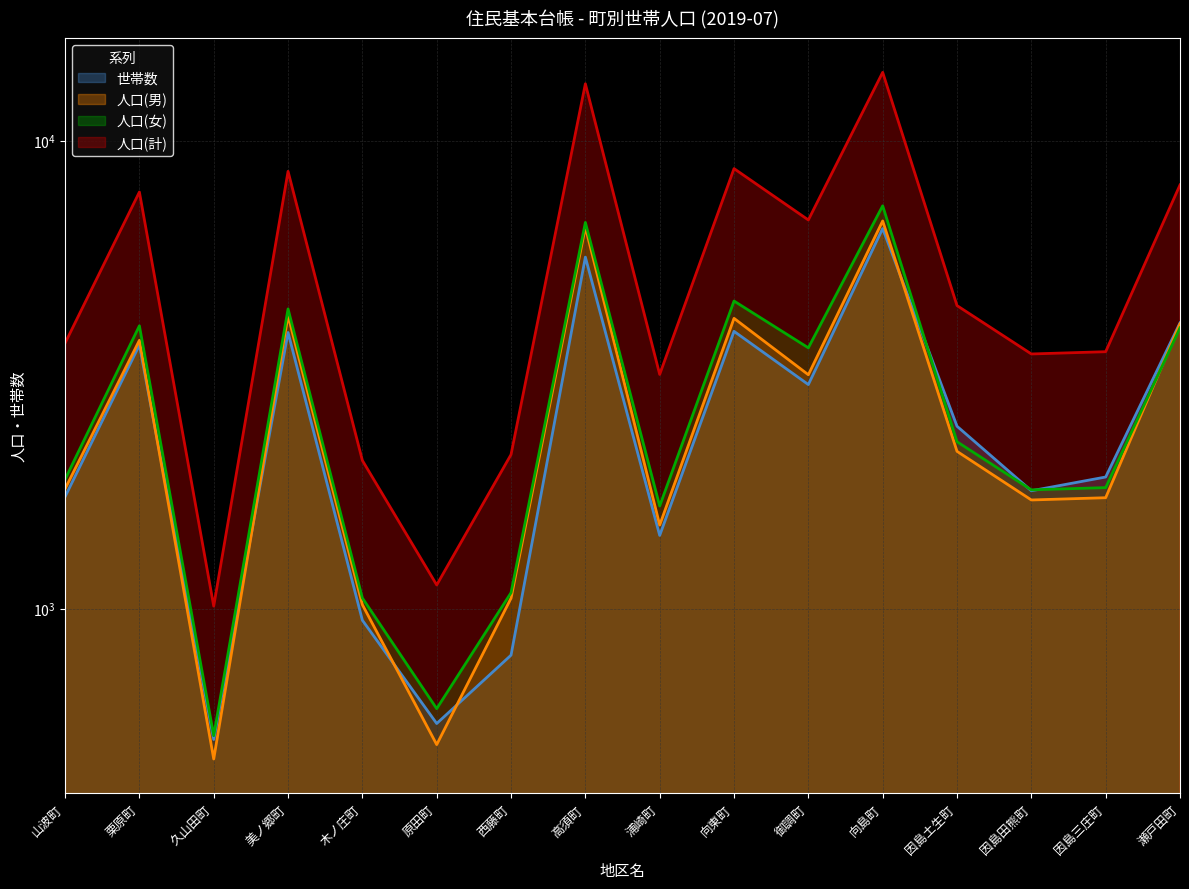

Where is 人口(女) nearest to the value 3894?

瀬戸田町